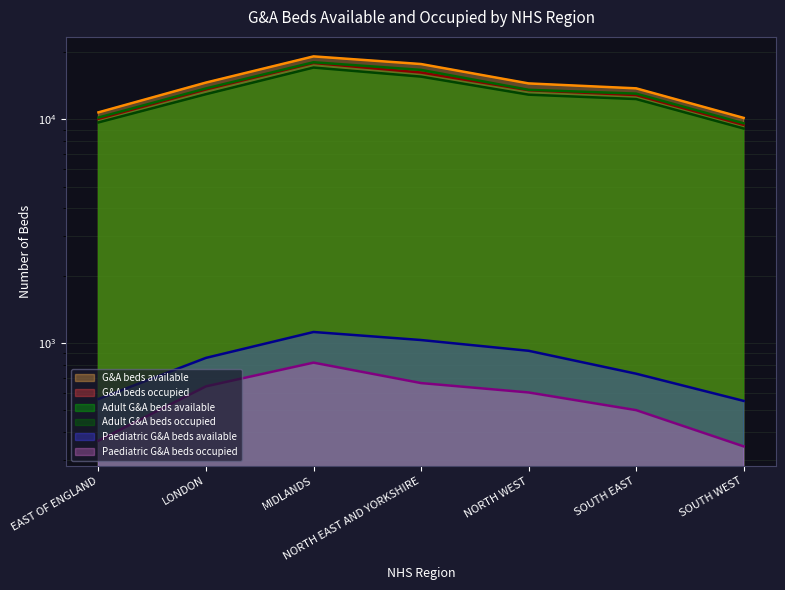

What is the minimum value shown in the chart?

345